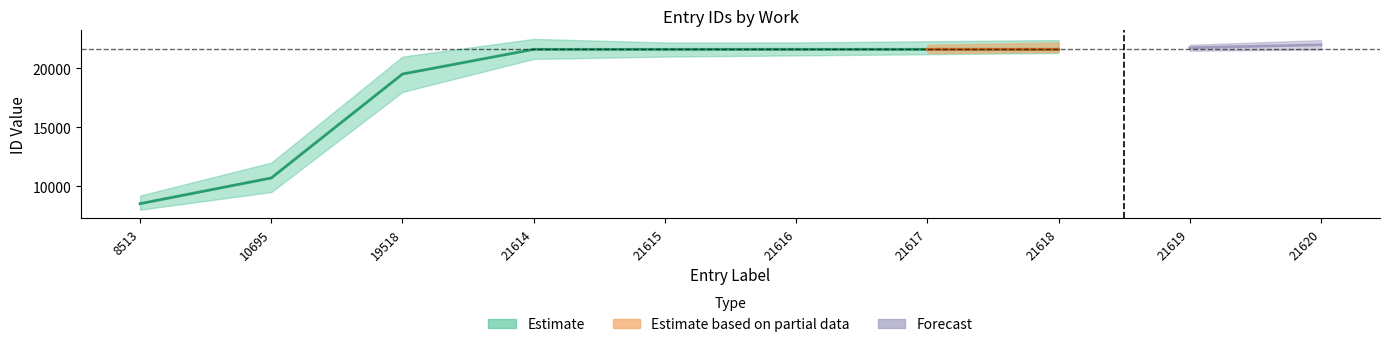

At which label does the data first exceed 21616?

21617